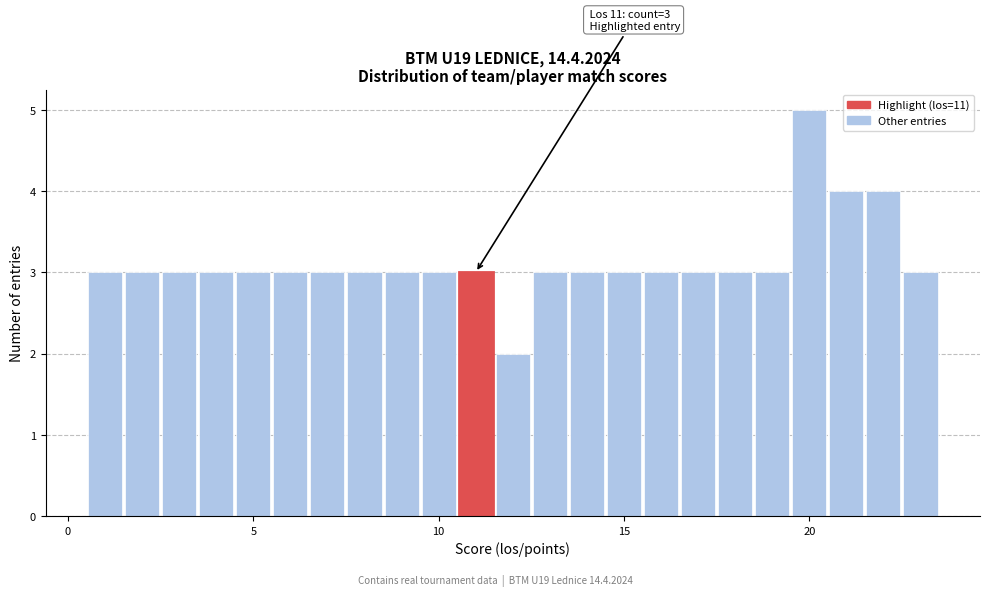

Read against the x-axis, roughly where is the centre of the tallest bar?

20.0